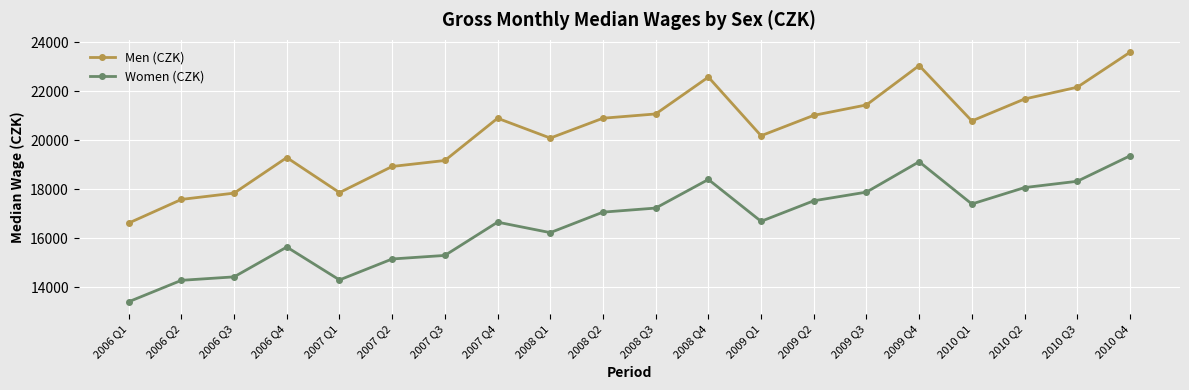

What is the value of the Men (CZK) point at the 18th from the left?

21679